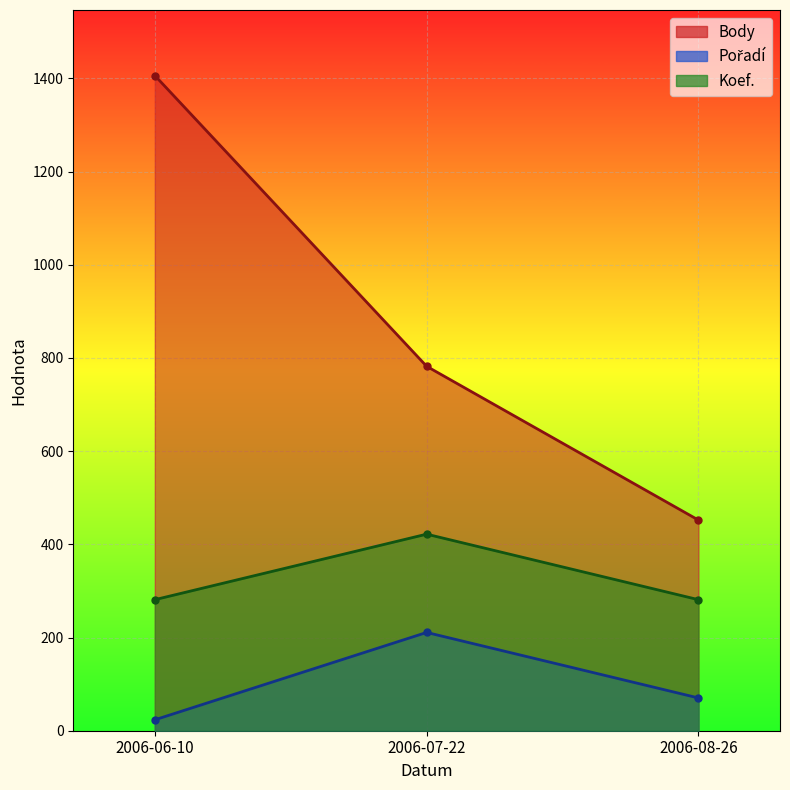

How many values in the Body (line) series exceed 782?

1